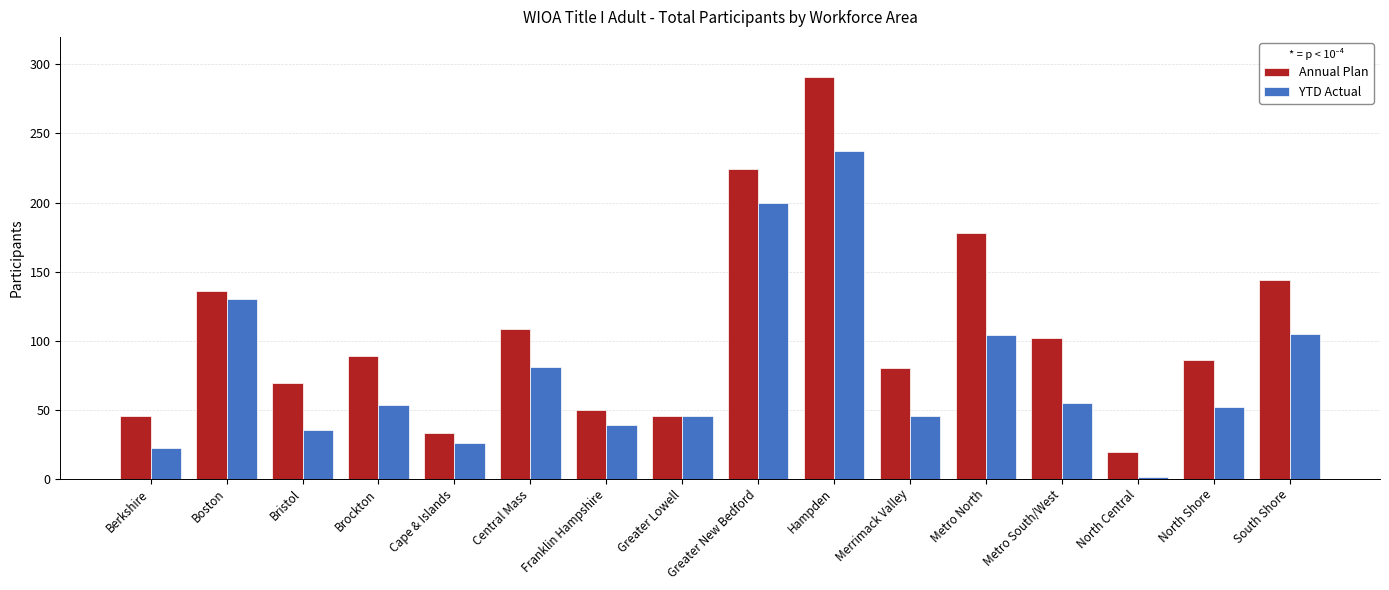

At which label is Annual Plan closest to 155?

South Shore